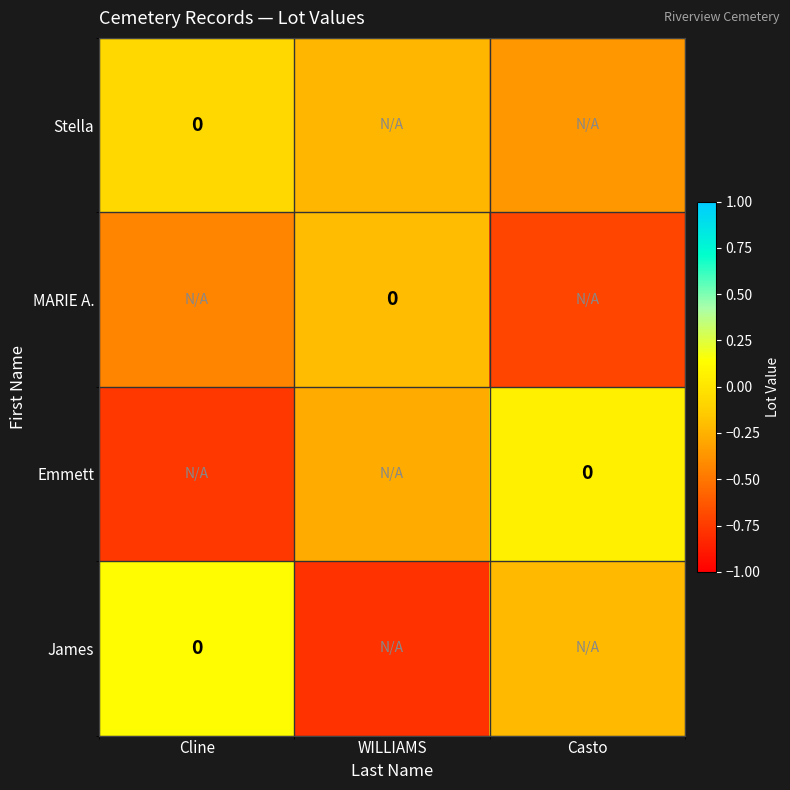

What is the spread (max minus min) of values at Cline?

0.9